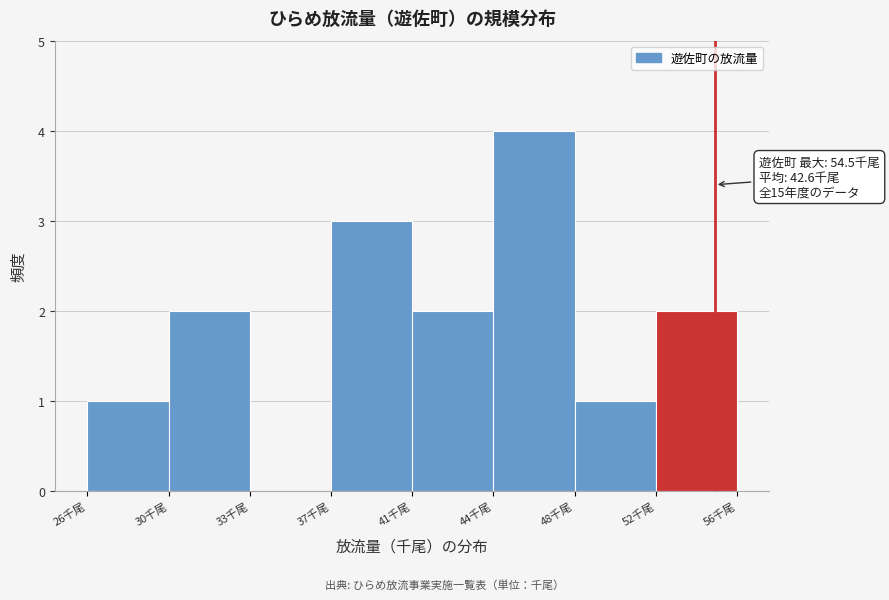

Reading left to right, extract all data points from this chart.

26千尾=1	30千尾=2	33千尾=0	37千尾=3	41千尾=2	44千尾=4	48千尾=1	52千尾=2